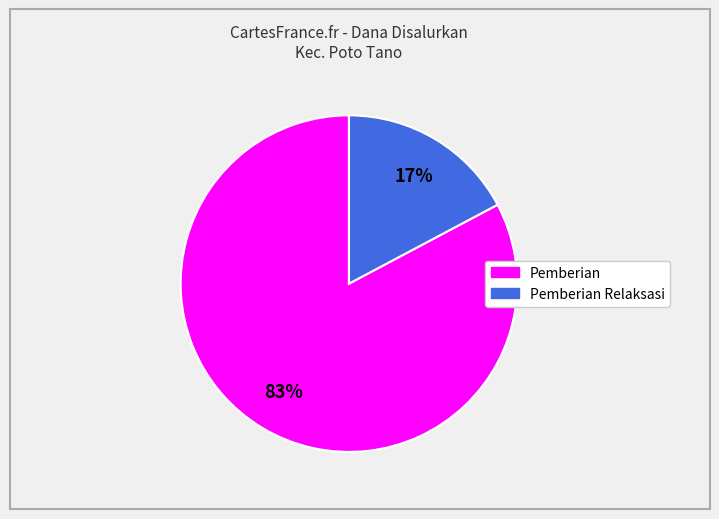

Is there a majority slice in this chart?

Yes